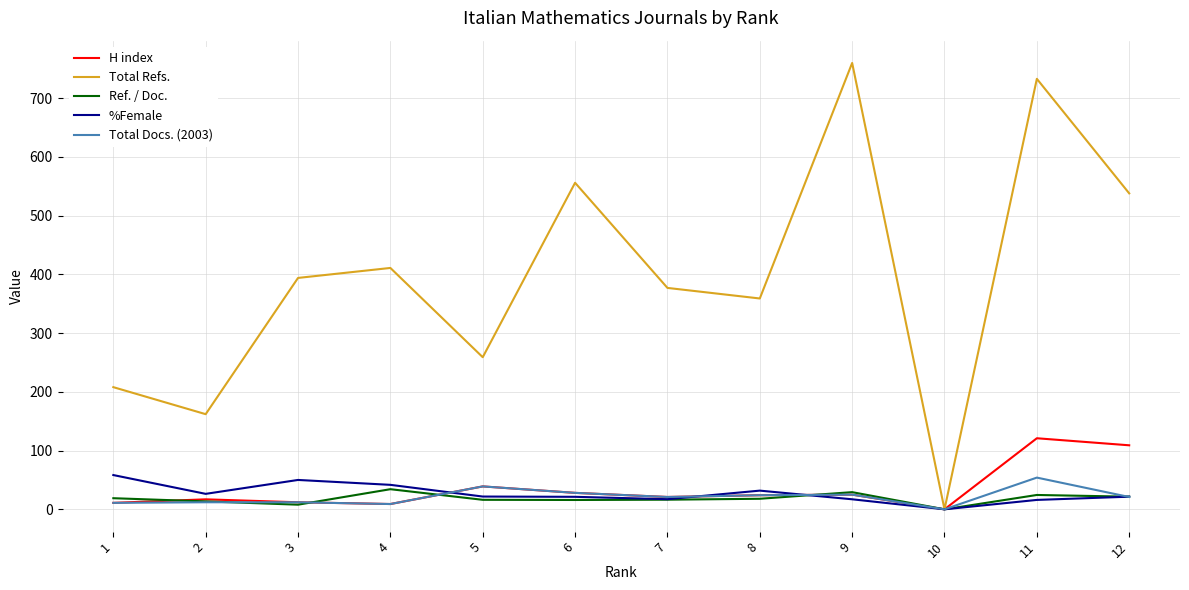

Is the value of Total Refs. at 2 greater than the value of %Female at 4?

Yes